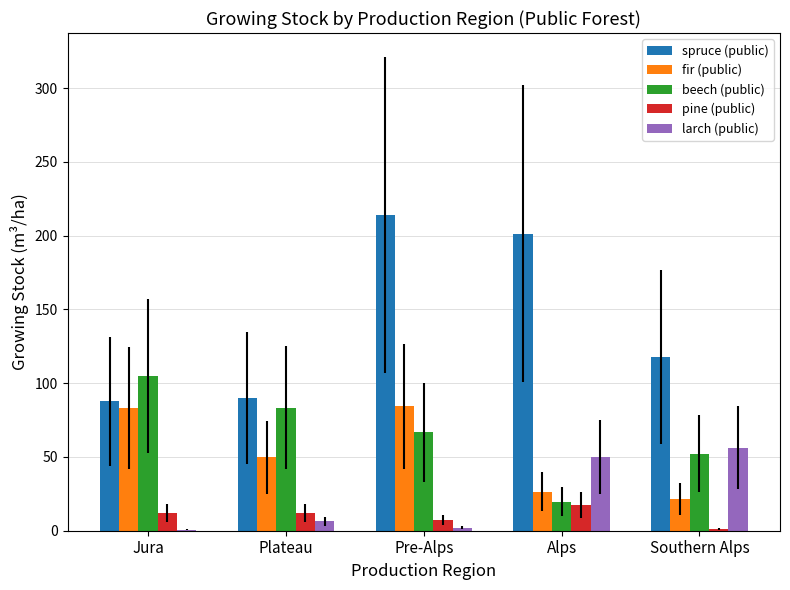

What are all the series names shown in the legend?

spruce (public), fir (public), beech (public), pine (public), larch (public)